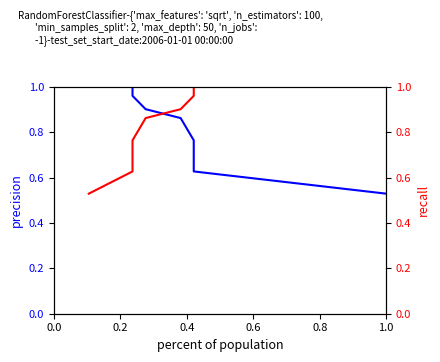

Reading left to right, list all the values displayed in this chart.

precision: 1.0	1.0	1.0	0.9	0.9	0.8	0.6	0.5
recall: 0.5	0.6	0.8	0.9	0.9	1.0	1.0	1.0